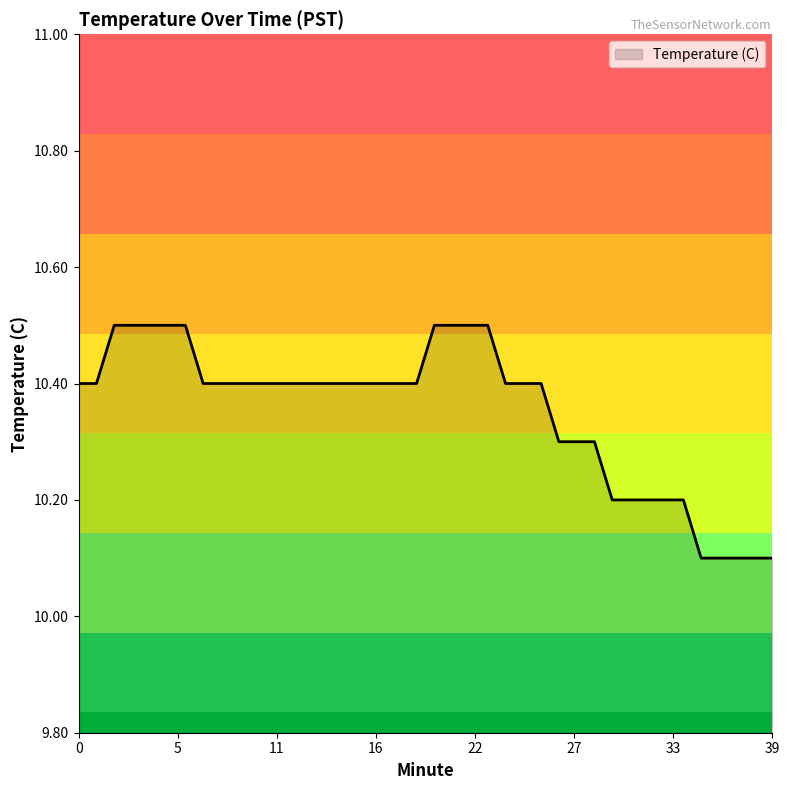

What is the greatest value displayed?

10.5